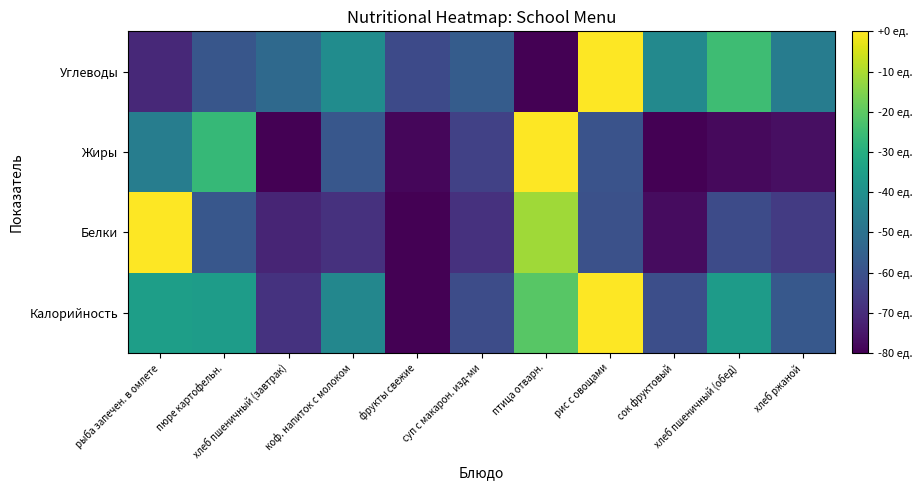

At which category is the sum across all series the highest?

птица отварн.